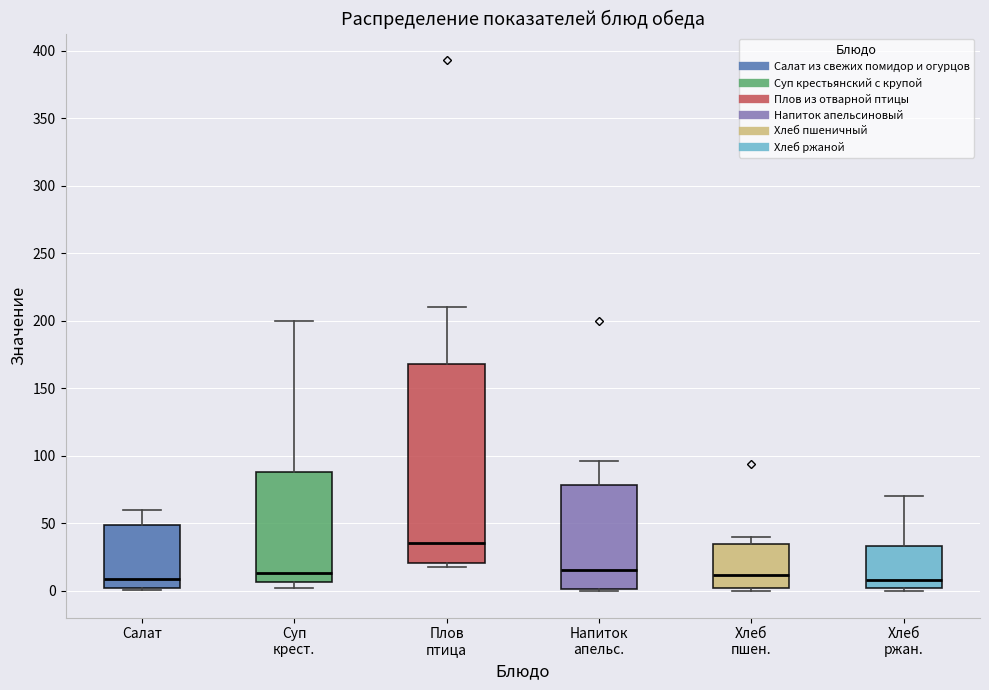

Which box's median line is the highest?

Плов птица